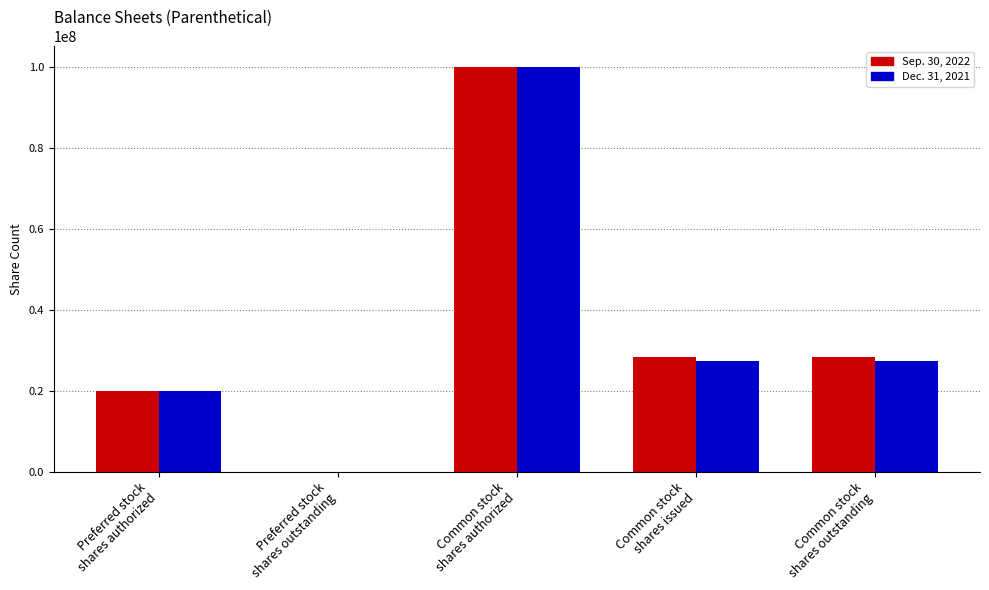

What is the maximum value shown in the chart?

100000000